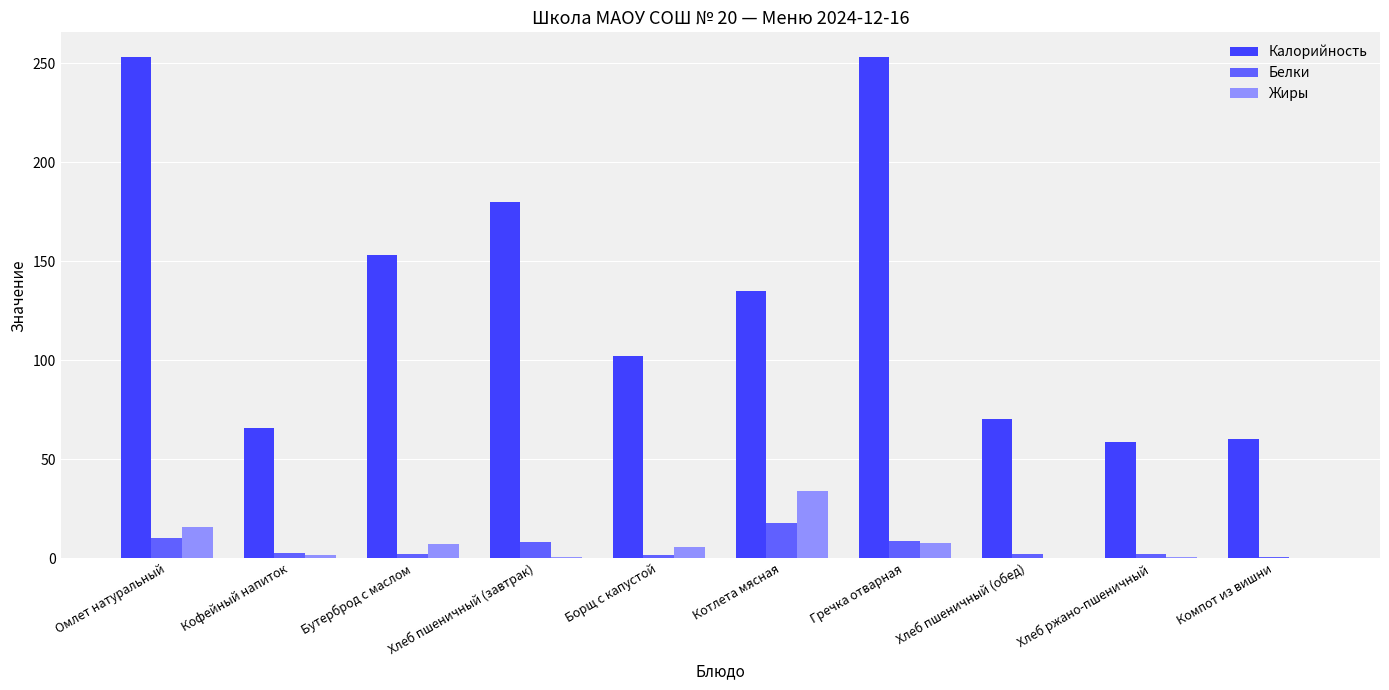

What is the greatest value displayed?

253.0